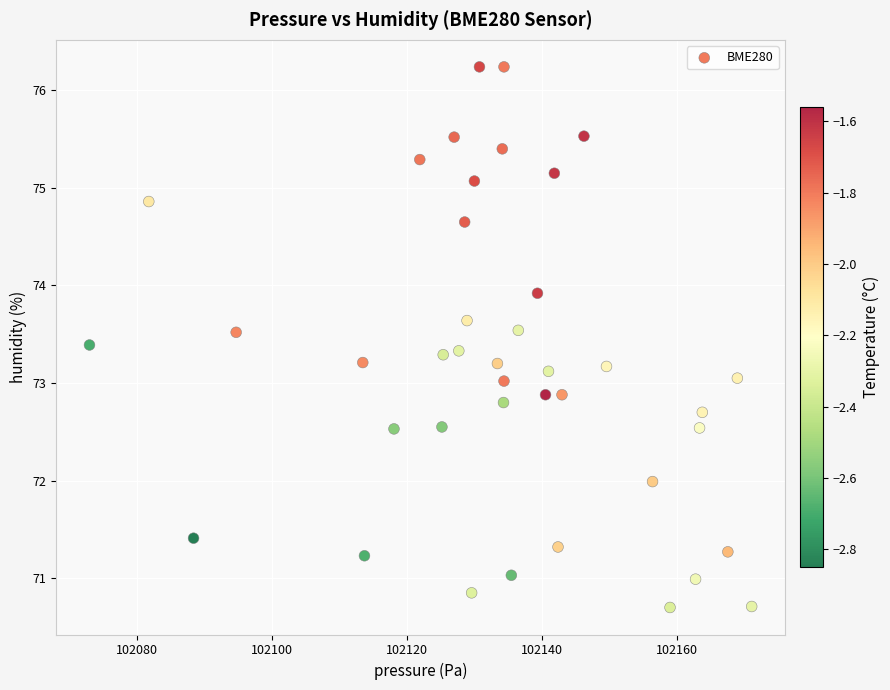

What is the range of Y values (max minus min)?

5.5